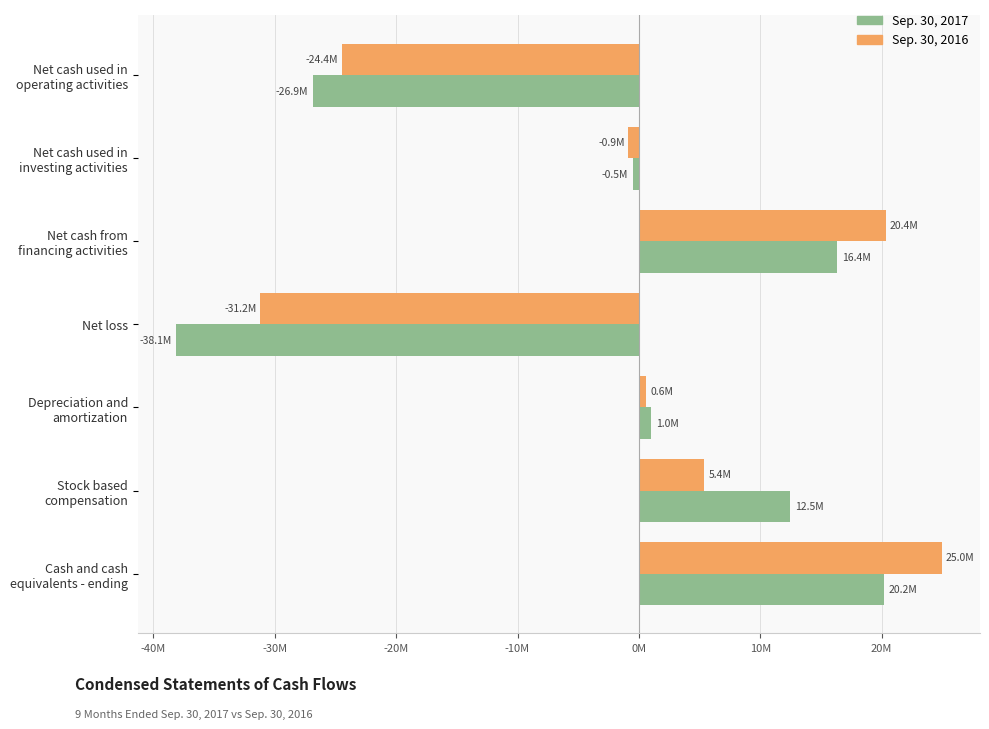

How many series are shown in this chart?

2